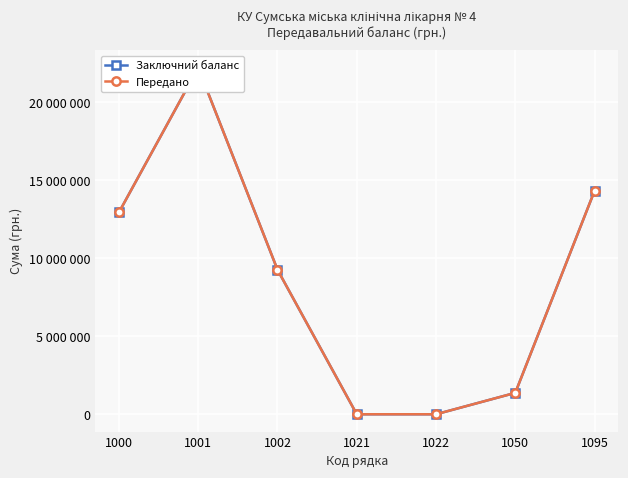

Is the value of Передано at 1021 greater than the value of Заключний баланс at 1000?

No